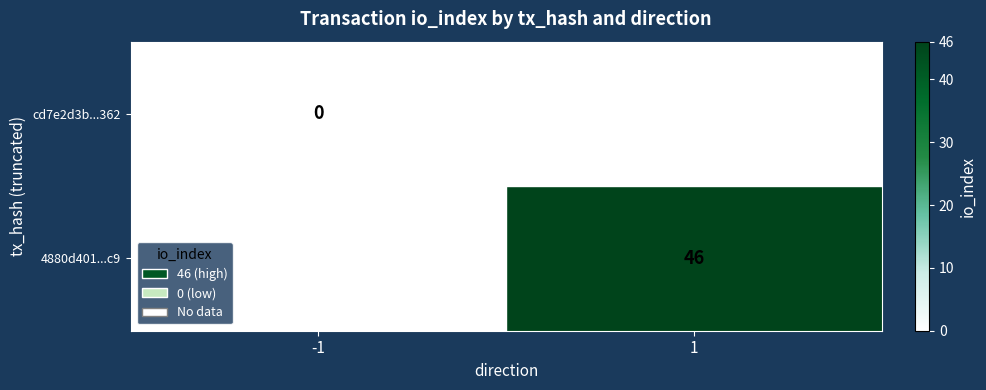

Is the value of 4880d401...c9 at 1 greater than the value of cd7e2d3b...362 at -1?

Yes